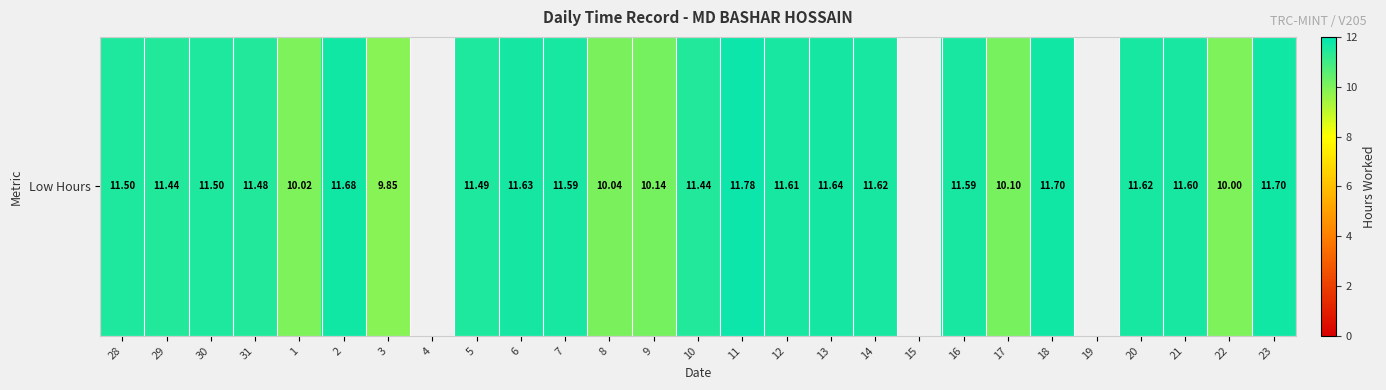

The chart shows a value of 11.5 at 28. True or false?

True